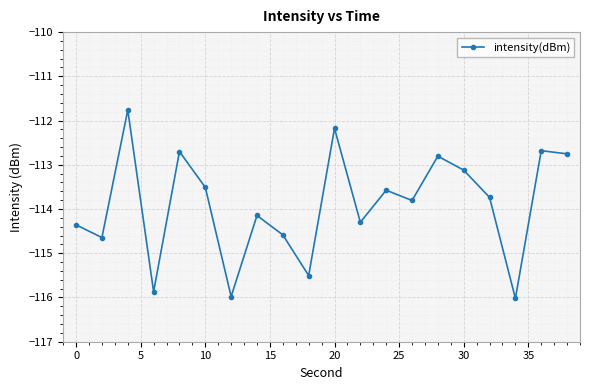

How many categories are shown in the chart?

20